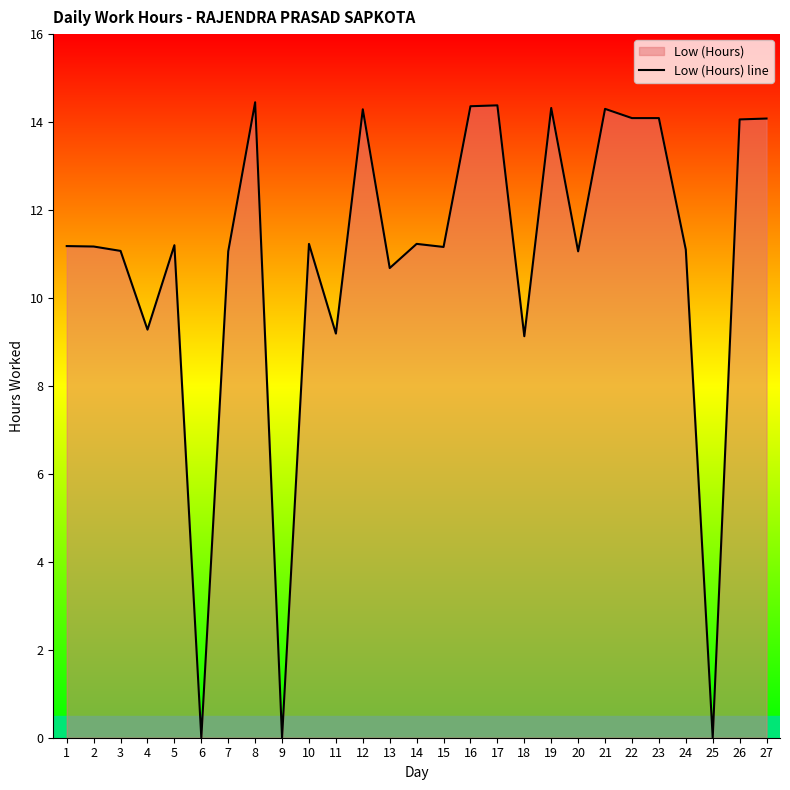

Where is the first local minimum?

4